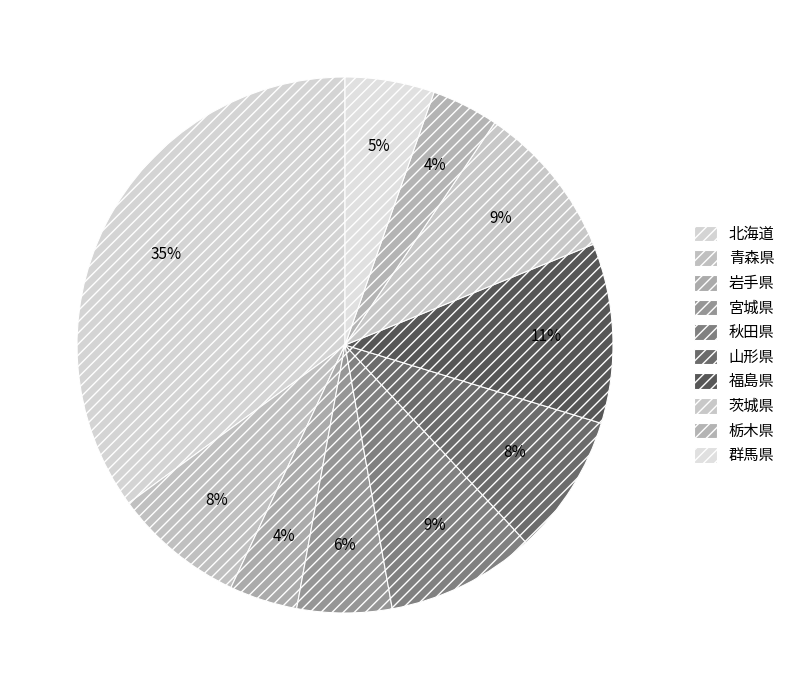

How many segments does this pie chart have?

10